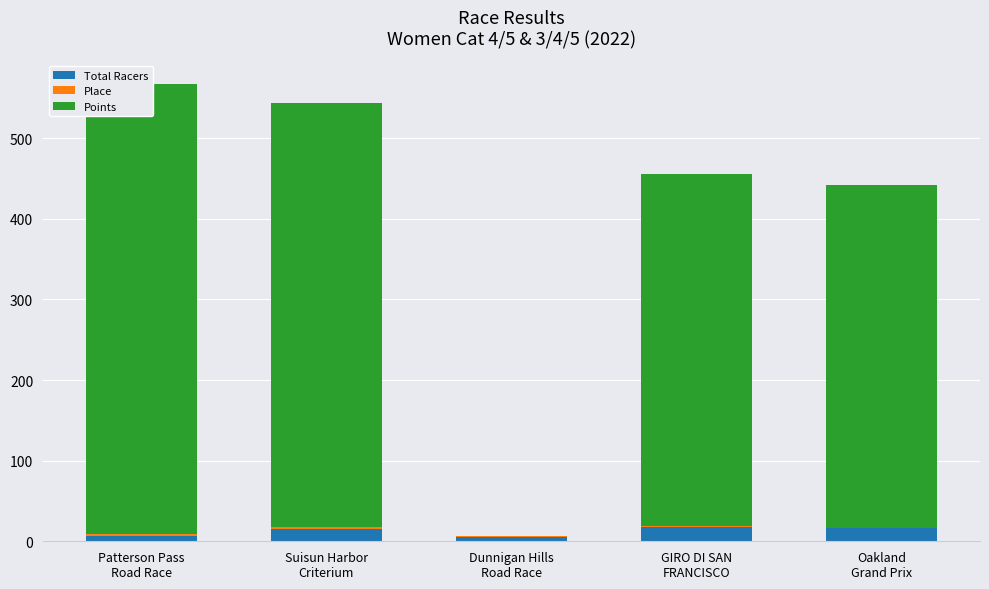

What are all the series names shown in the legend?

Total Racers, Place, Points